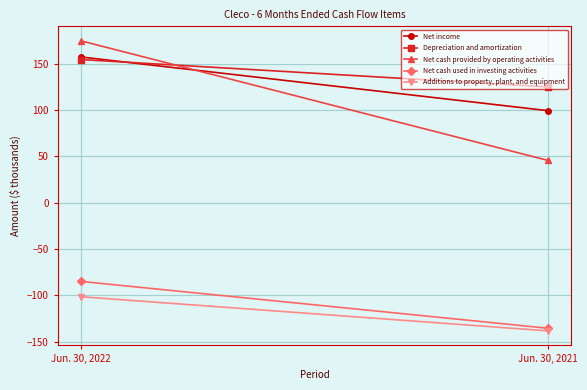

Is the value of Net cash provided by operating activities at Jun. 30, 2022 greater than the value of Net income at Jun. 30, 2022?

Yes